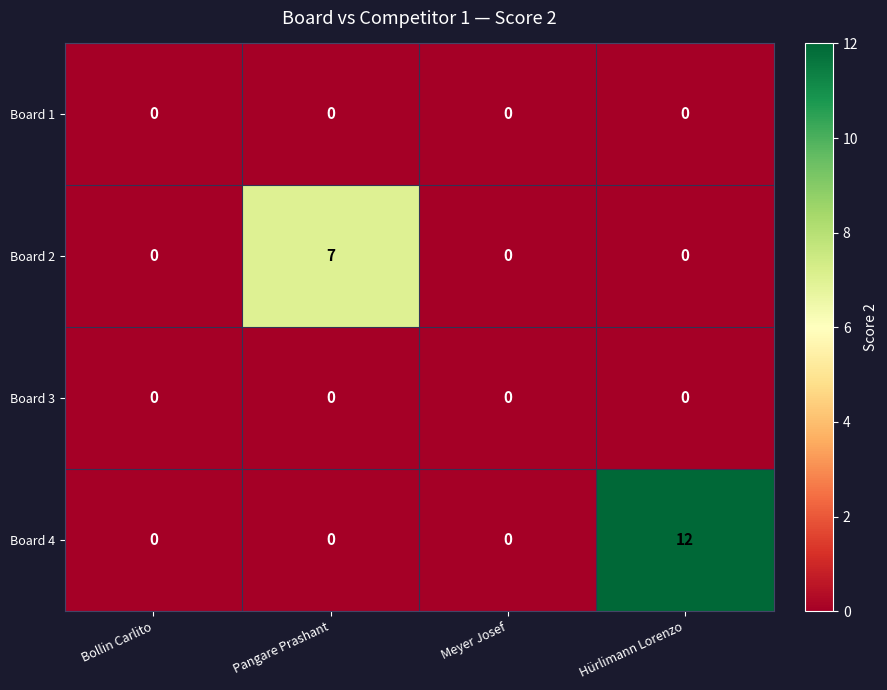

Reading right to left, extract all data points from this chart.

Board 1: 0	0	0	0
Board 2: 0	0	7	0
Board 3: 0	0	0	0
Board 4: 12	0	0	0